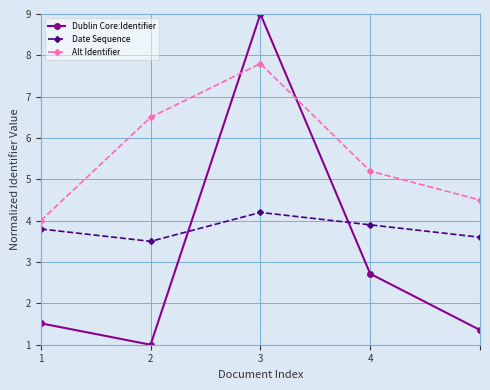

List the series in order of their peak value, highest first.

Dublin Core:Identifier, Alt Identifier, Date Sequence